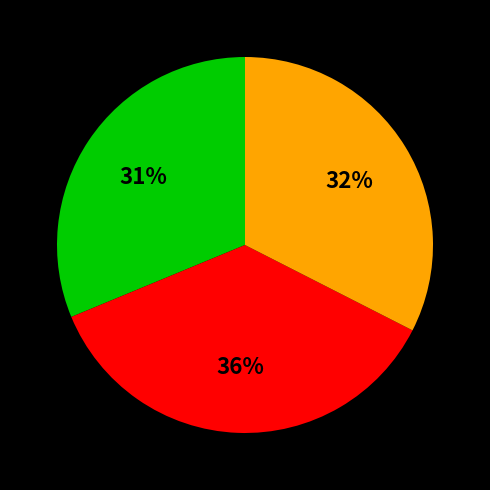

To the nearest percent, what is the difference between the largest and smallest slice percentages?

5%